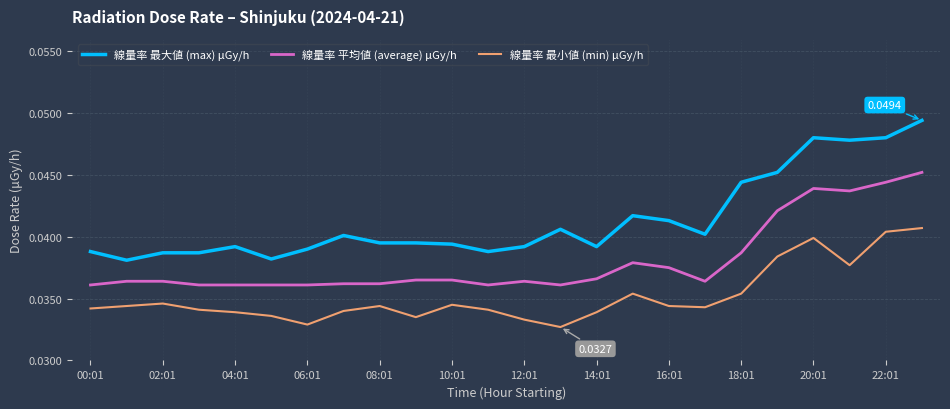

List the series in order of their peak value, lowest first.

線量率 最小値 (min) μGy/h, 線量率 平均値 (average) μGy/h, 線量率 最大値 (max) μGy/h